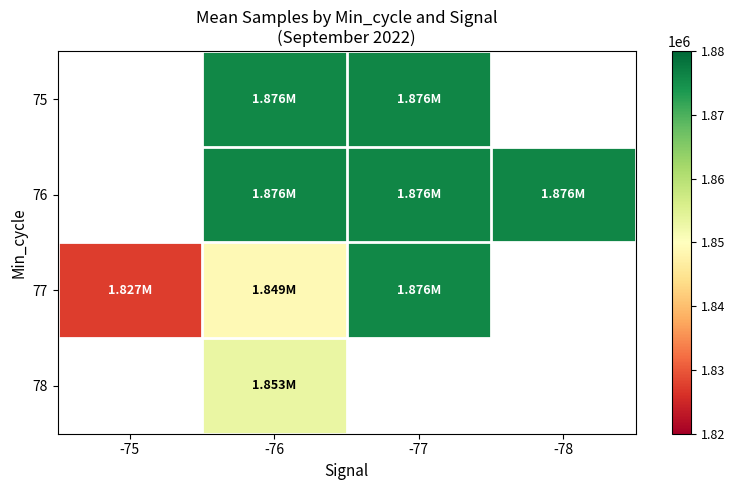

How many series are shown in this chart?

4